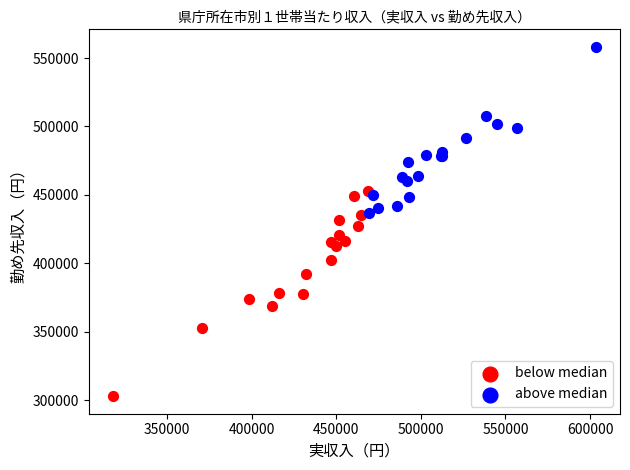

Which series contains the lowest Y value?

below median